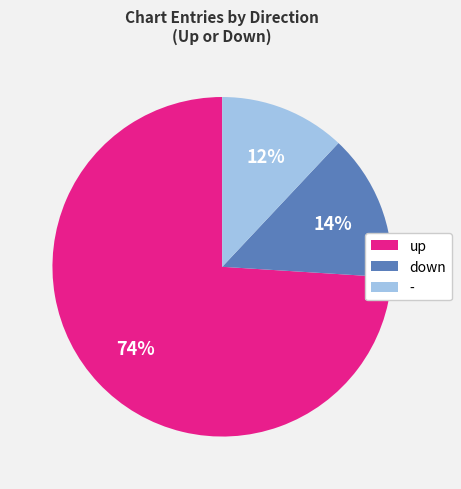

Rank the categories by value from lowest to highest.

-, down, up